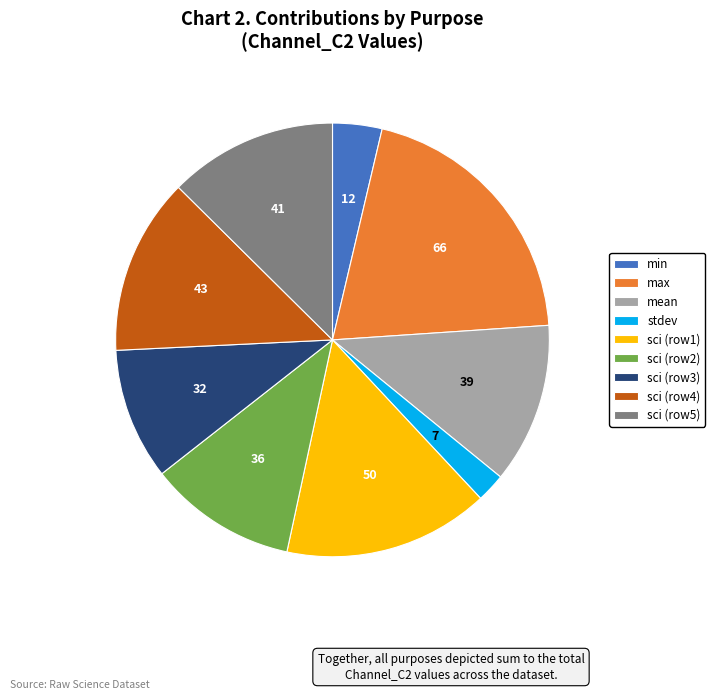

True or false: sci (row3) accounts for 17% of the total.

False